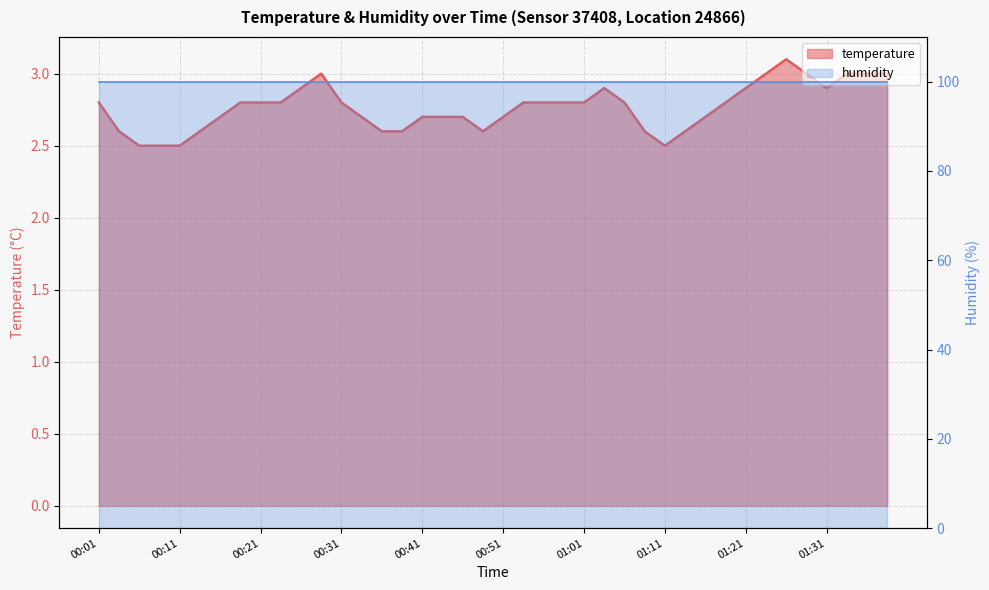

At which label is the value closest to 2?

00:06